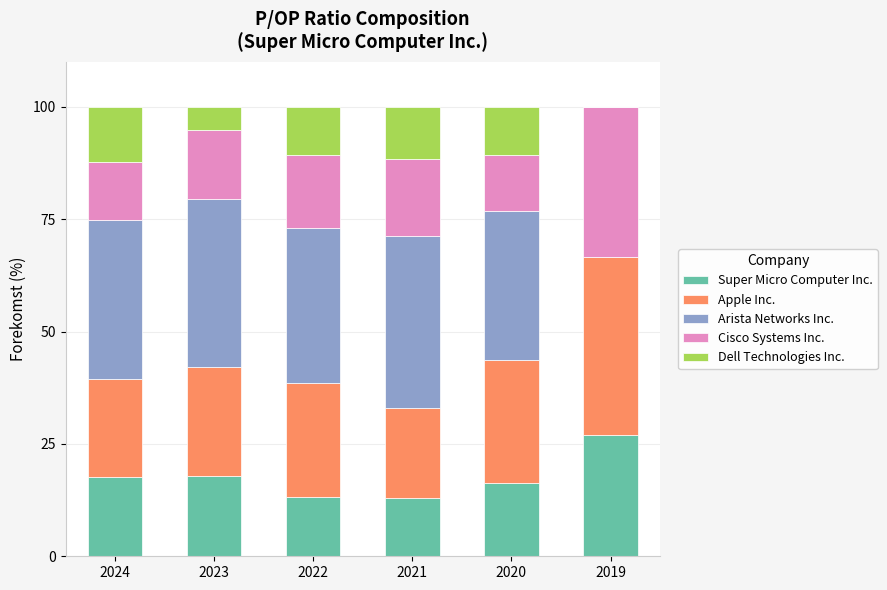

Count the number of categories in the chart.

6